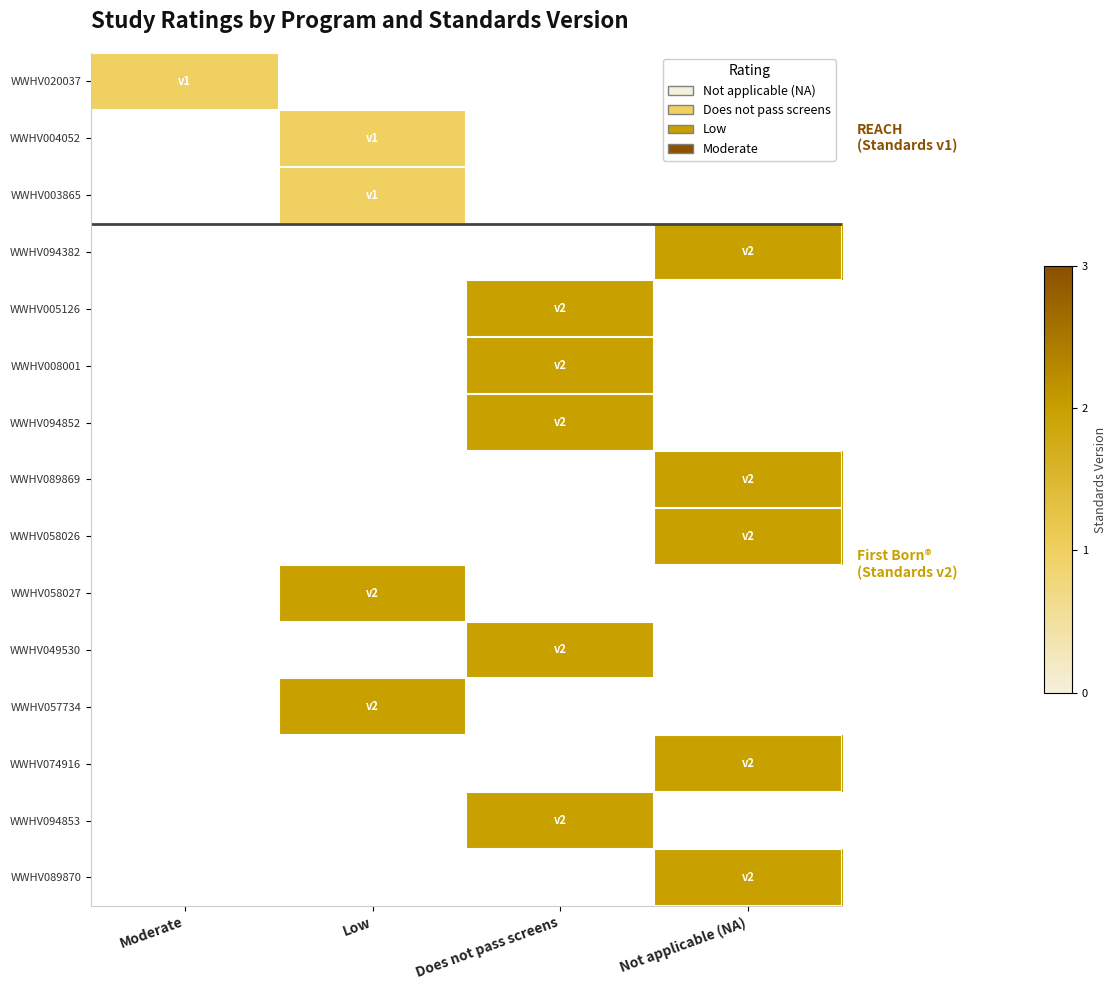

Which series has the largest range (max minus min)?

WWHV020037